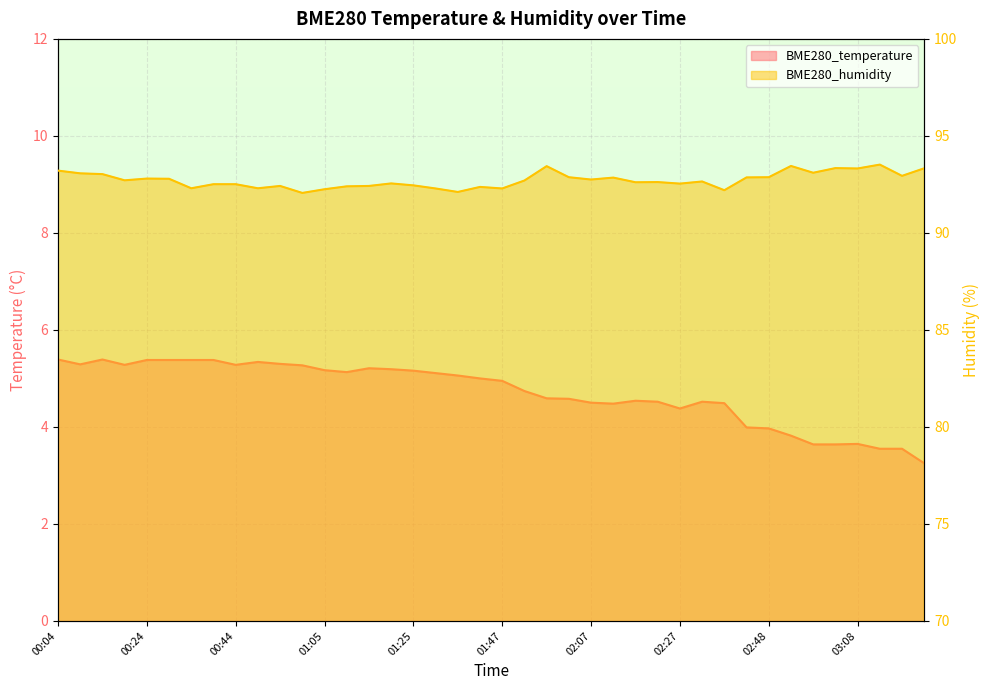

Between 02:27 and 02:48, which is larger?

02:27